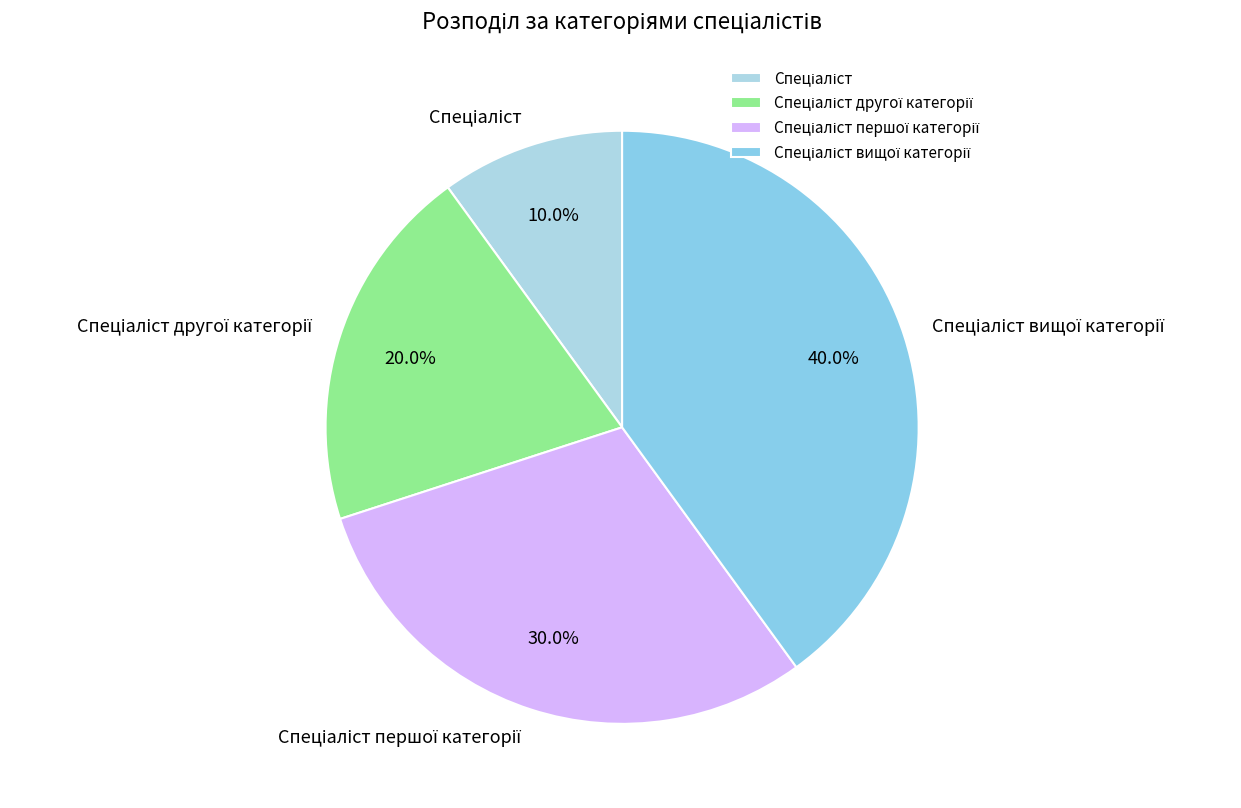

Is there any slice that represents more than half of the pie?

No